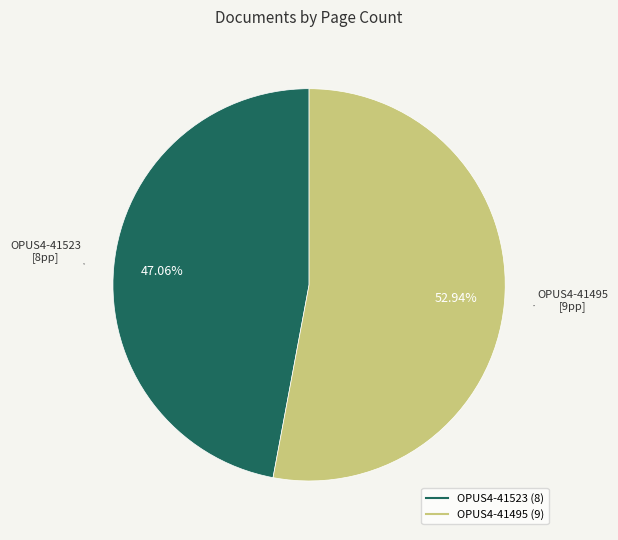

What percentage is NOT represented by OPUS4-41495?

47.1%